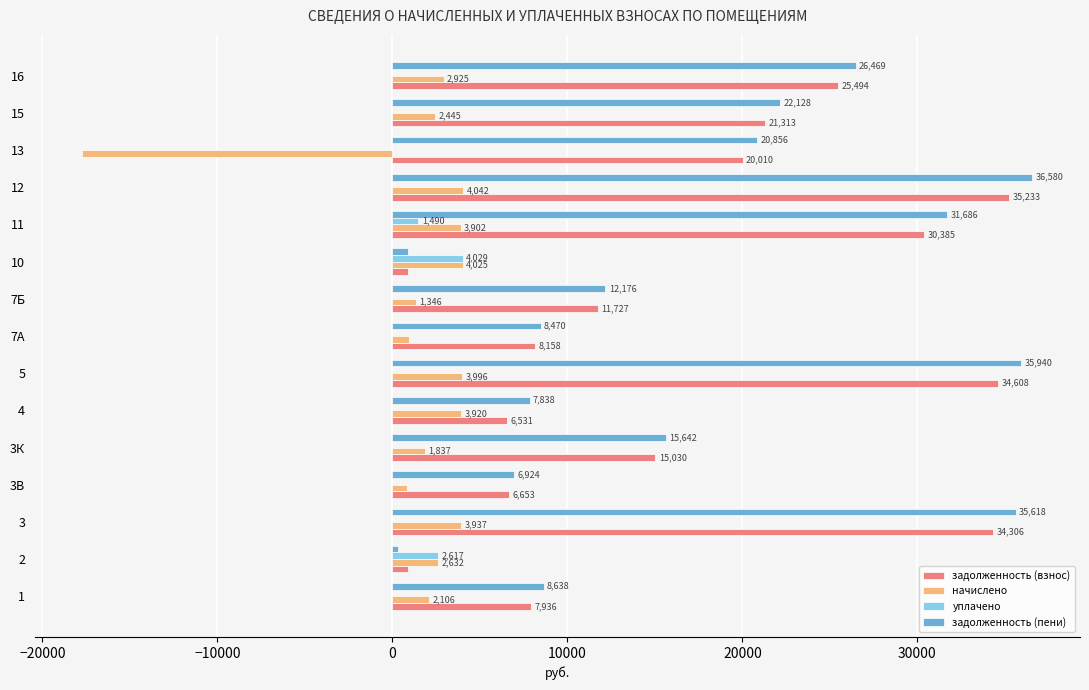

What is the greatest value displayed?

36580.2